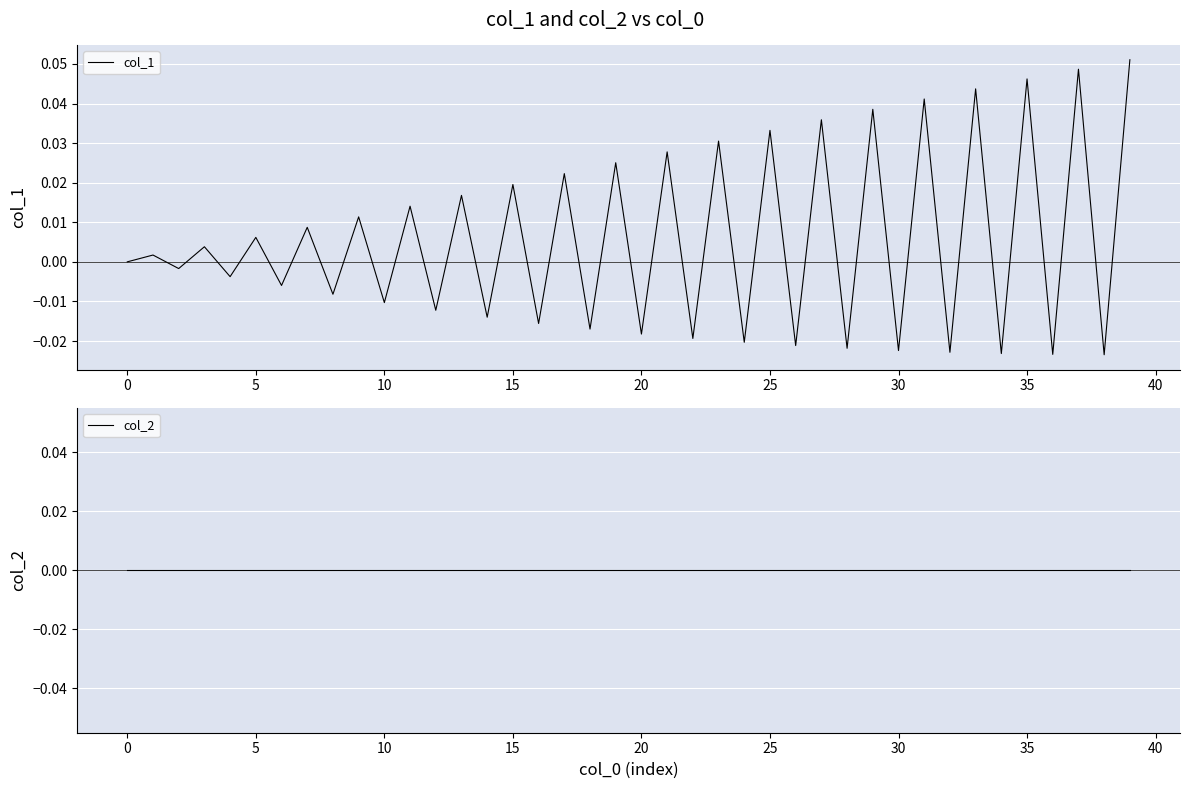

Which category has the highest value across all series?

39